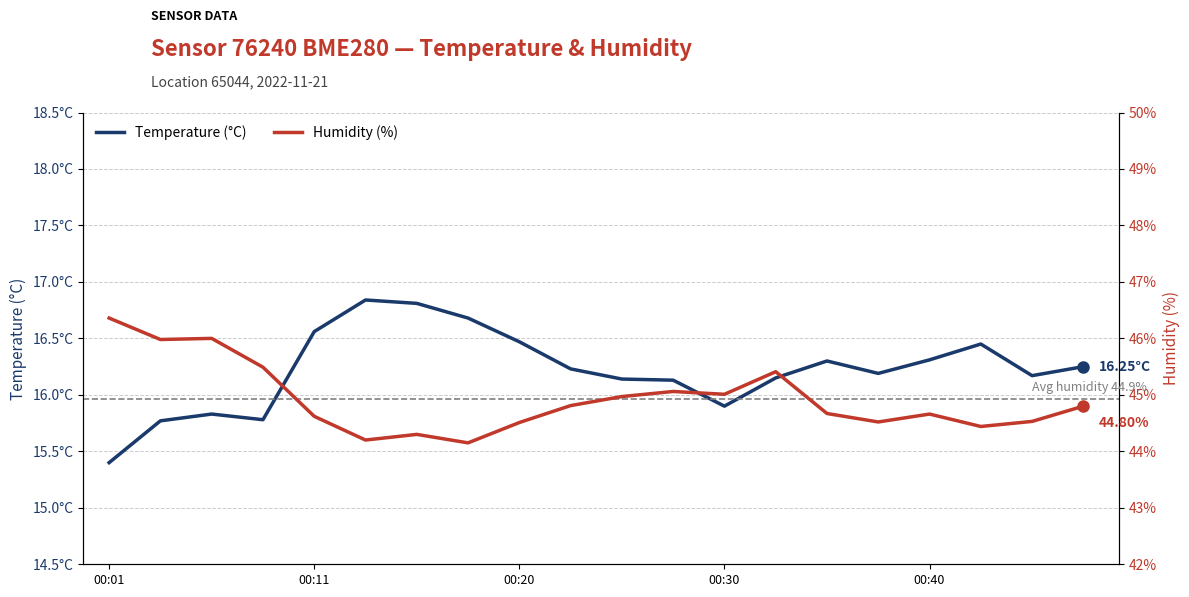

True or false: Humidity (%) and Temperature (°C) intersect in this chart.

False